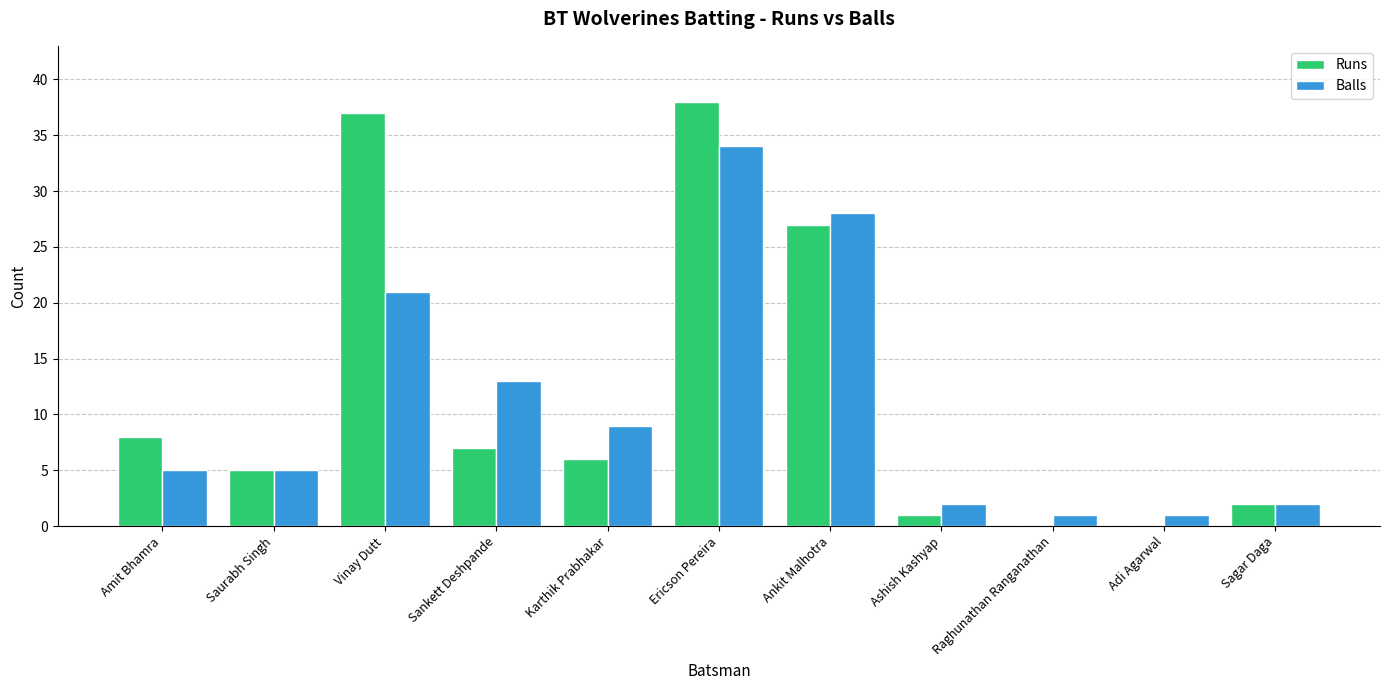

Is the value of Balls at Karthik Prabhakar greater than the value of Runs at Ericson Pereira?

No